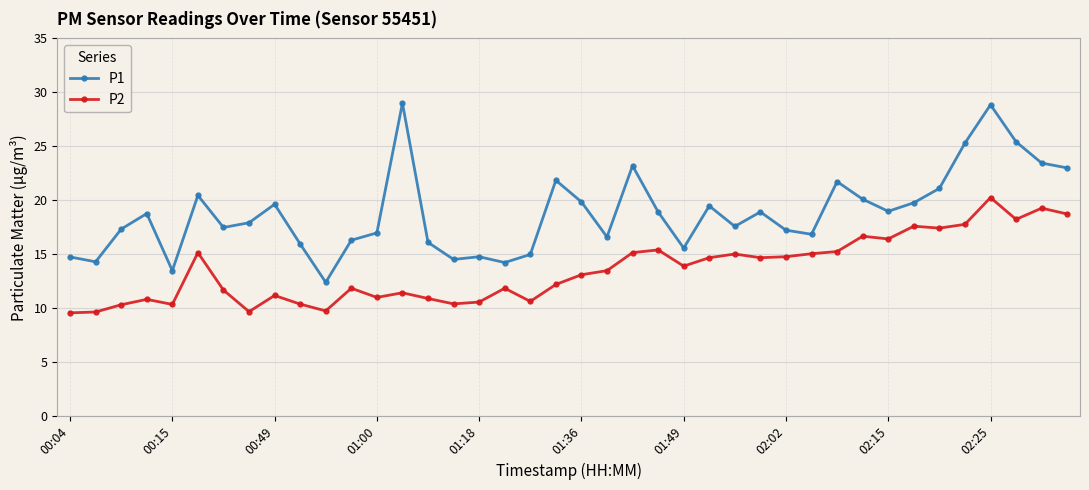

True or false: P2 has more than 0 interior local peaks.

True